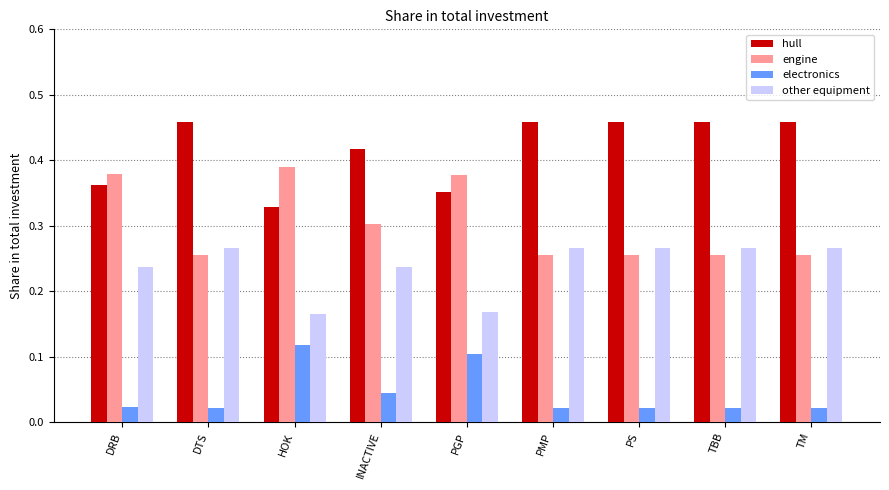

List the series in order of their overall mean, highest first.

hull, engine, other equipment, electronics